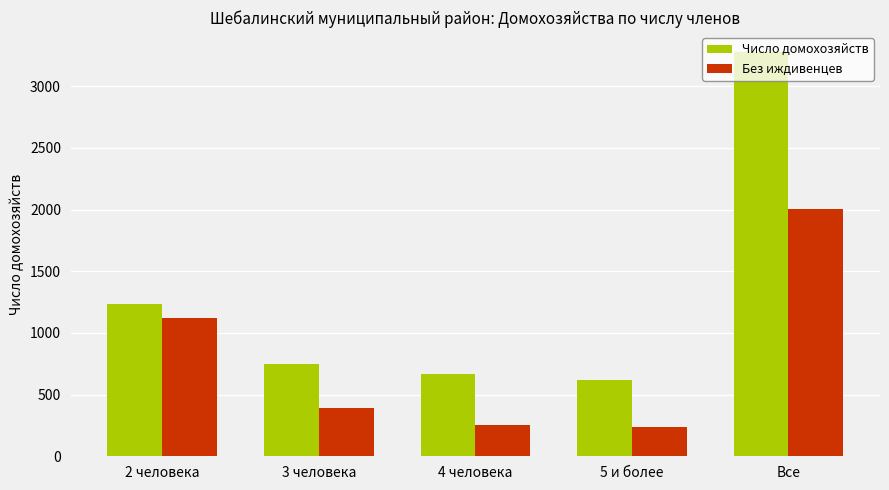

What is the difference between the highest and lowest values at 2 человека?

113